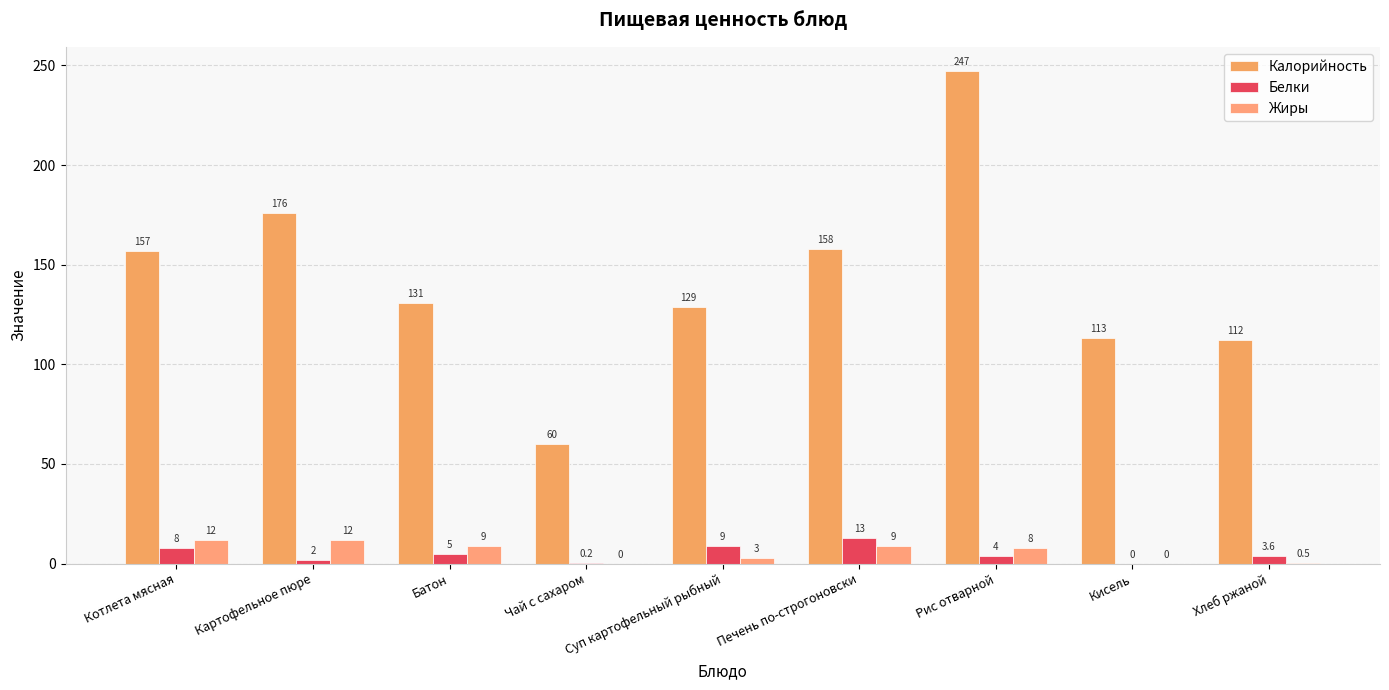

Reading left to right, list all the values displayed in this chart.

Калорийность: Котлета мясная=157.0	Картофельное пюре=176.0	Батон=131.0	Чай с сахаром=60.0	Суп картофельный рыбный=129.0	Печень по-строгоновски=158.0	Рис отварной=247.0	Кисель=113.0	Хлеб ржаной=112.0
Белки: Котлета мясная=8.0	Картофельное пюре=2.0	Батон=5.0	Чай с сахаром=0.2	Суп картофельный рыбный=9.0	Печень по-строгоновски=13.0	Рис отварной=4.0	Кисель=0.0	Хлеб ржаной=3.6
Жиры: Котлета мясная=12.0	Картофельное пюре=12.0	Батон=9.0	Чай с сахаром=0.0	Суп картофельный рыбный=3.0	Печень по-строгоновски=9.0	Рис отварной=8.0	Кисель=0.0	Хлеб ржаной=0.5